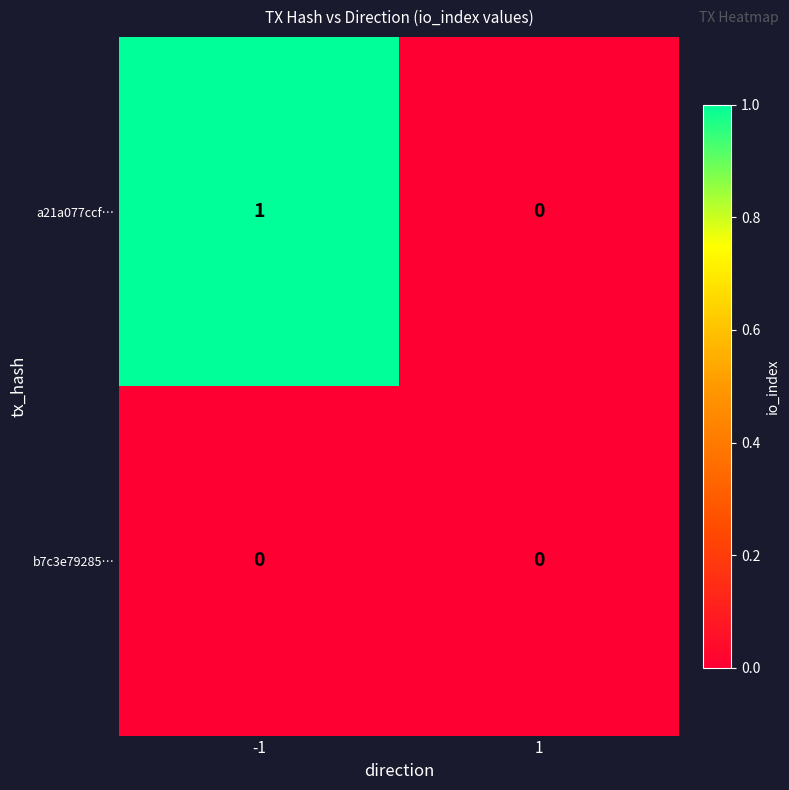

Rank the series by their average value, from highest to lowest.

a21a077ccf…, b7c3e79285…